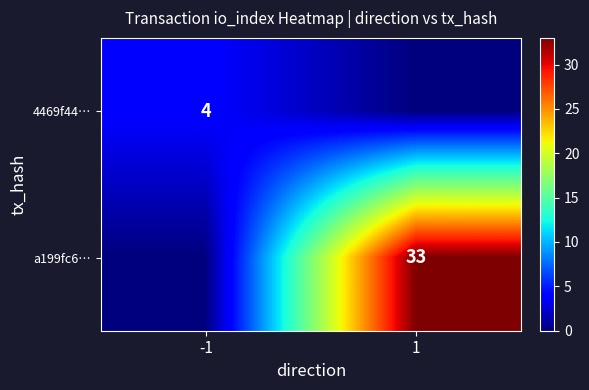

The value of 4469f44… at -1 is 4. True or false?

True